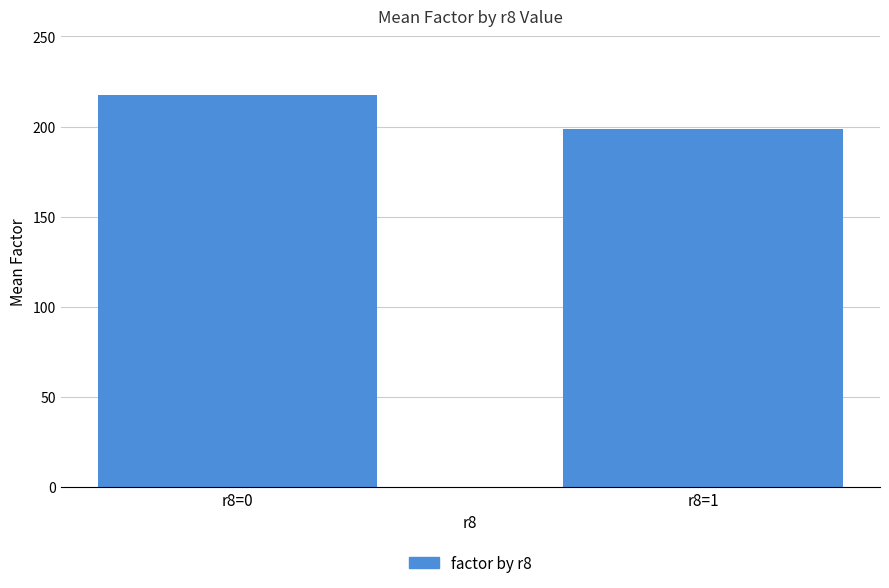

How many series are shown in this chart?

1